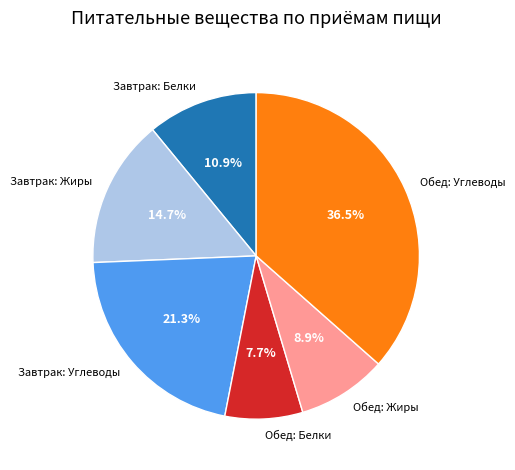

Is there any slice that represents more than half of the pie?

No